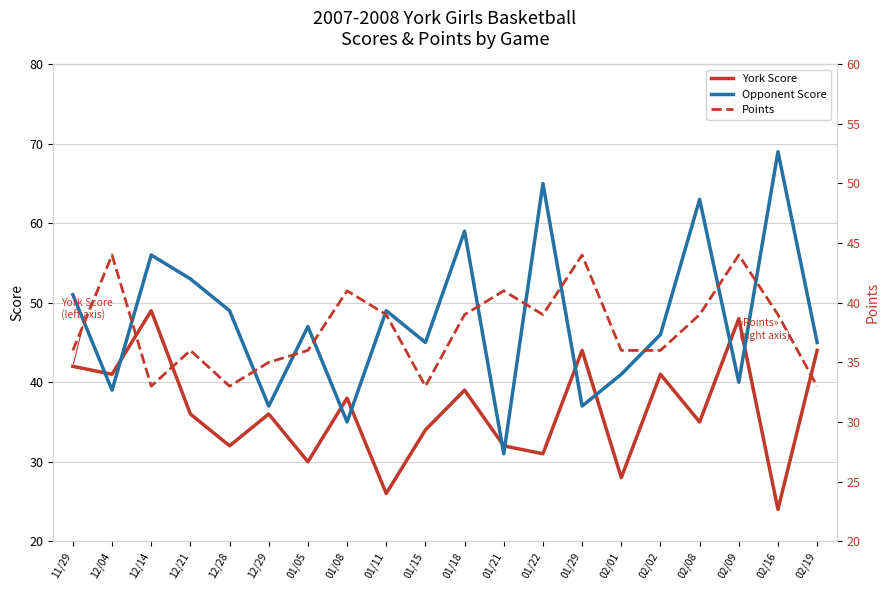

Reading right to left, transcribe all the data shown in this chart.

York Score: 44	24	48	35	41	28	44	31	32	39	34	26	38	30	36	32	36	49	41	42
Opponent Score: 45	69	40	63	46	41	37	65	31	59	45	49	35	47	37	49	53	56	39	51
Points: 33	39	44	39	36	36	44	39	41	39	33	39	41	36	35	33	36	33	44	36